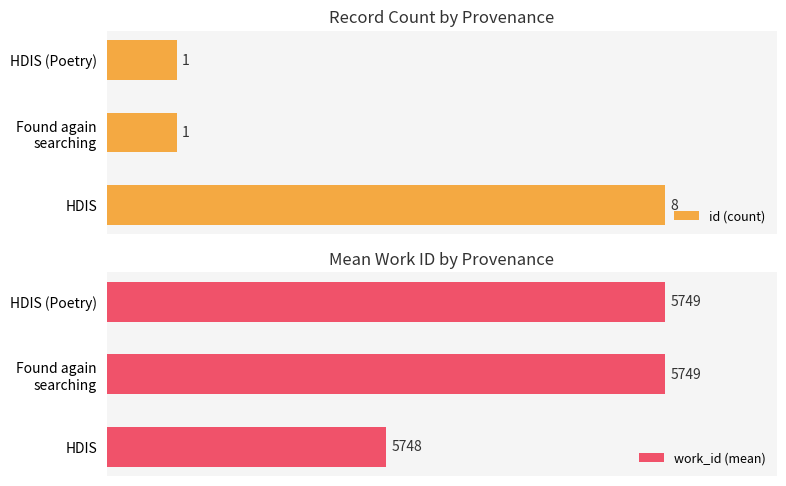

How many groups of bars are there?

3